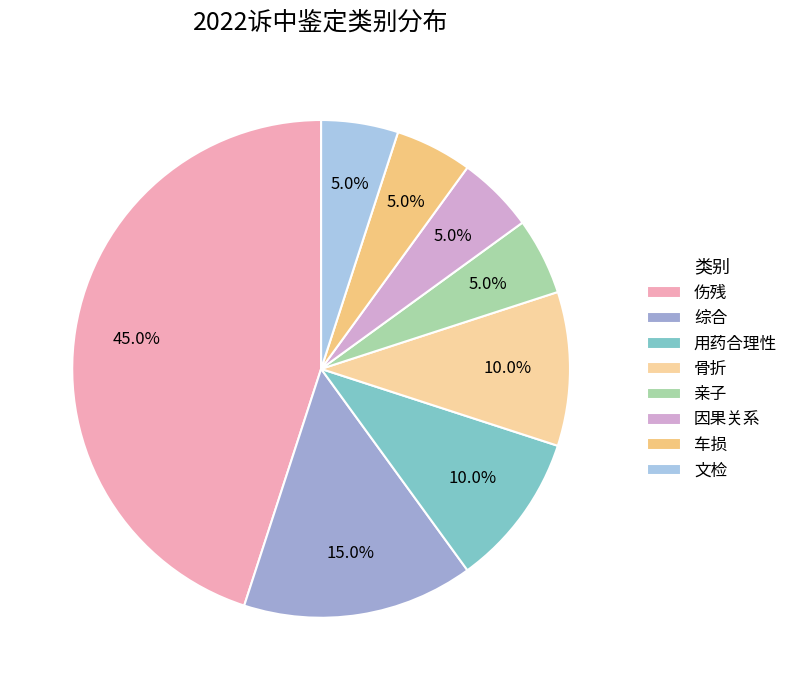

Which category has the smallest portion of the pie?

亲子